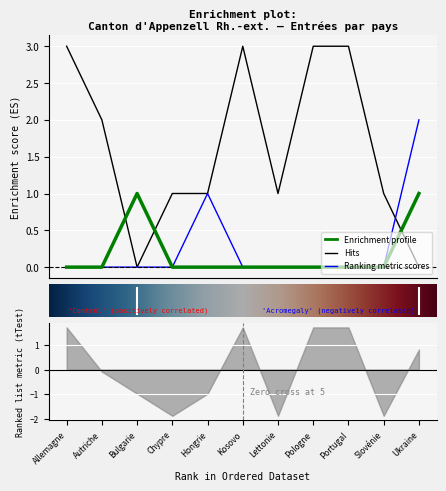

True or false: Regroupement familial has a value of -1 at Lettonie.

False